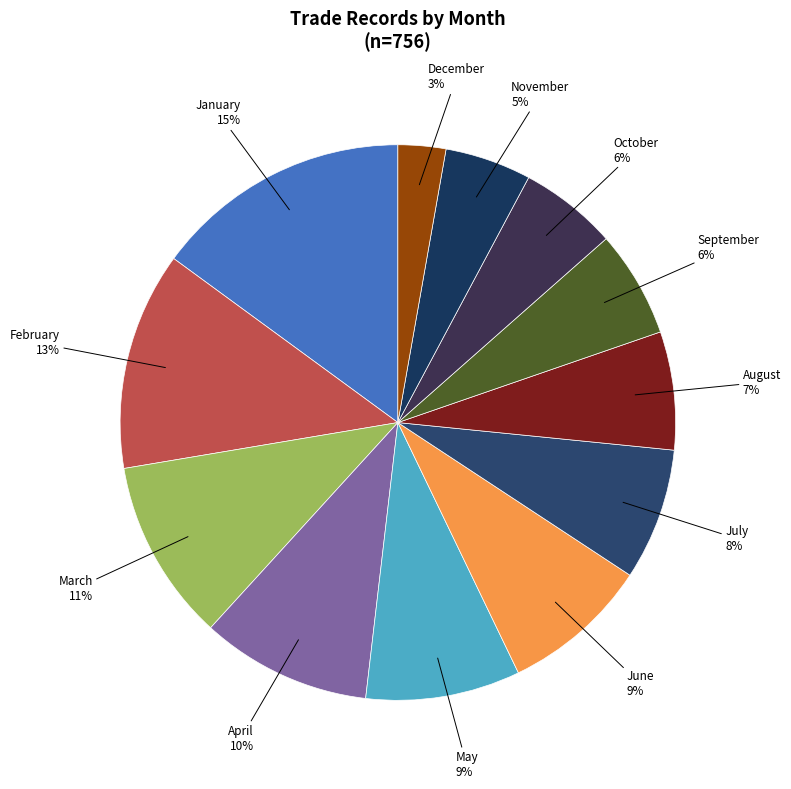

To the nearest percent, what is the average slice percentage?

8%